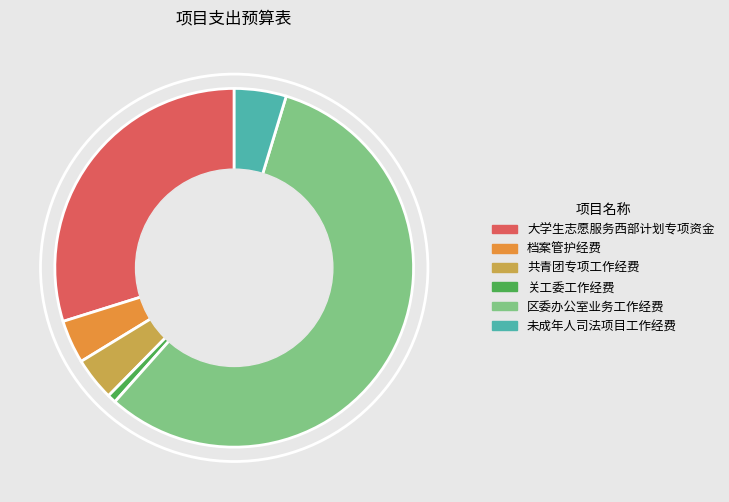

Does 未成年人司法项目工作经费 represent more than half of the total?

No